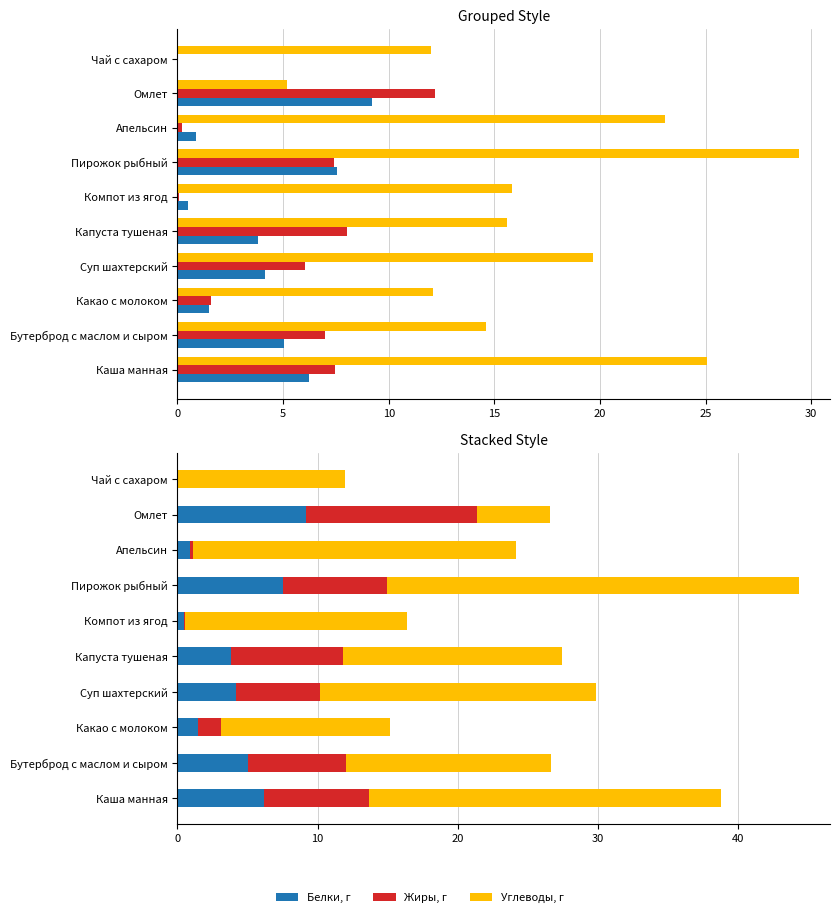

Reading left to right, extract all data points from this chart.

Белки, г: 6.2	5.1	1.5	4.2	3.8	0.5	7.5	0.9	9.2	0.0
Жиры, г: 7.5	7.0	1.6	6.0	8.0	0.0	7.4	0.2	12.2	0.0
Углеводы, г: 25.1	14.6	12.1	19.7	15.6	15.8	29.4	23.1	5.2	12.0